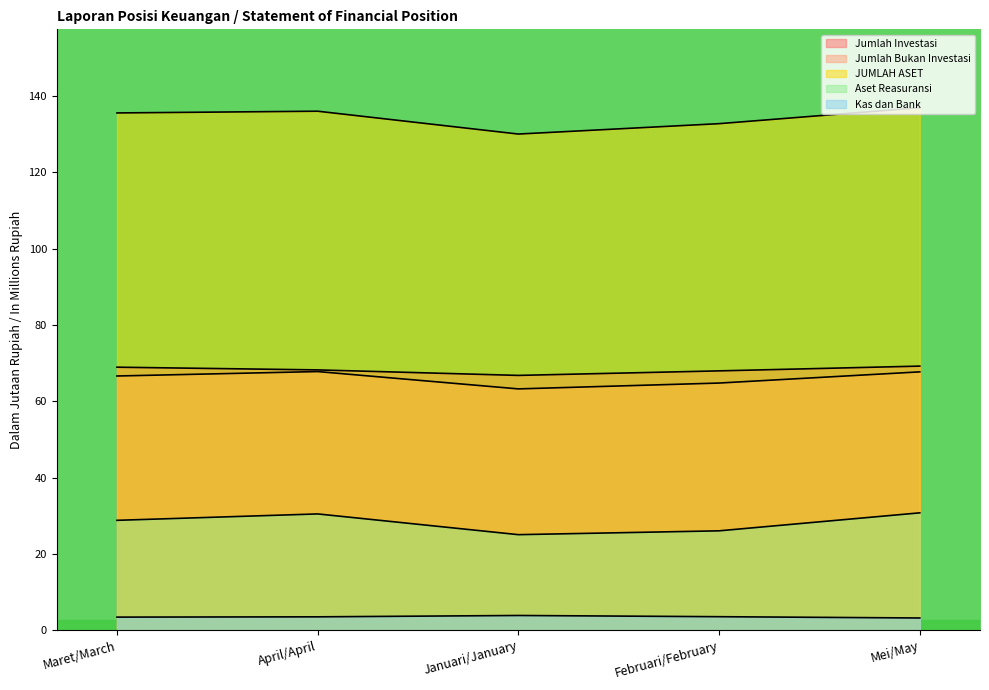

What is the label of the 4th point from the right?

April/April